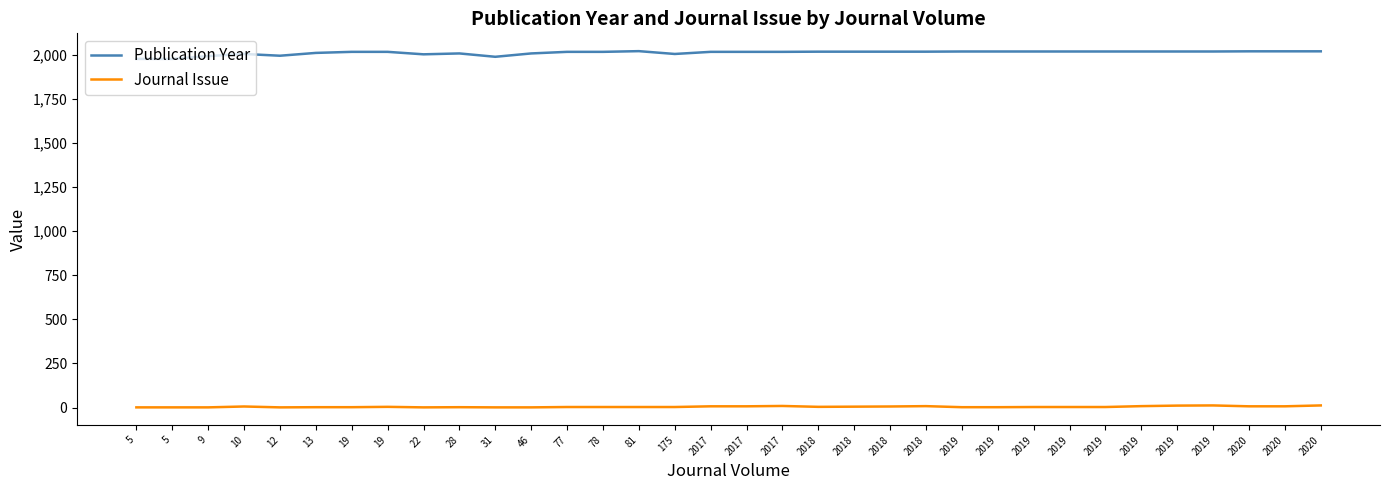

Read the Publication Year value at 46.

2008